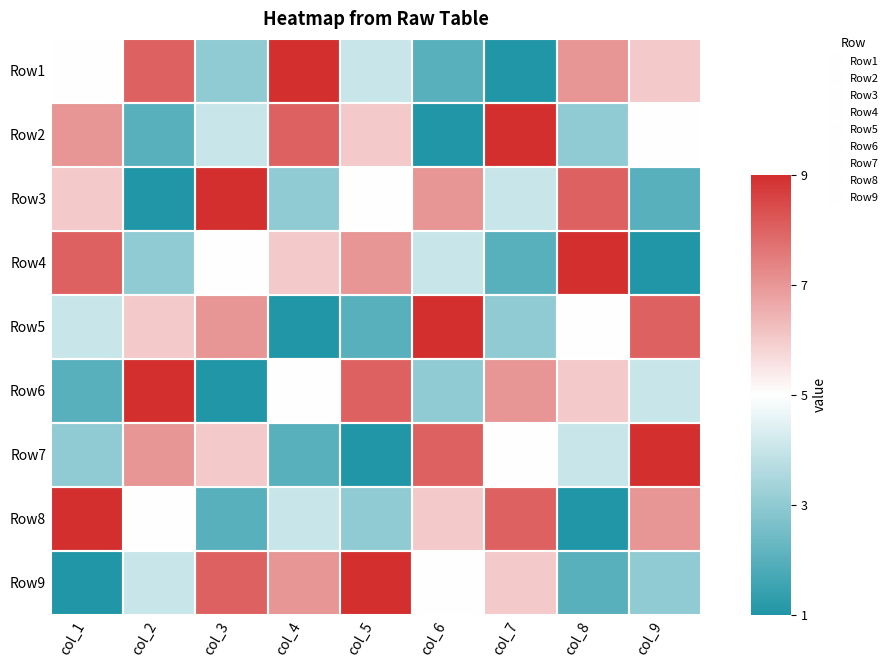

What is the difference between the highest and lowest values at col_4?

8